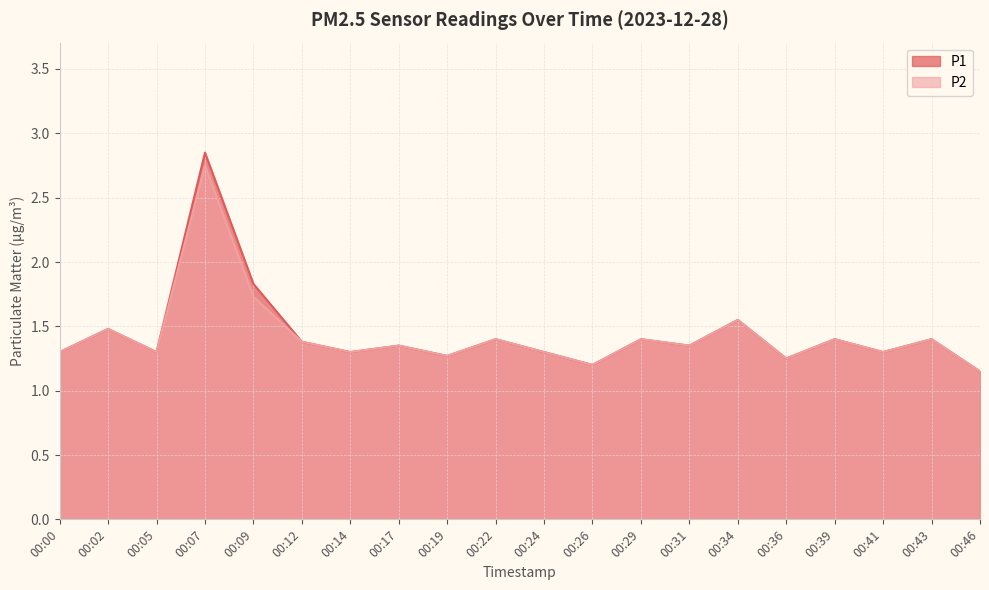

The value of P2 at 00:19 is 0.4. True or false?

False